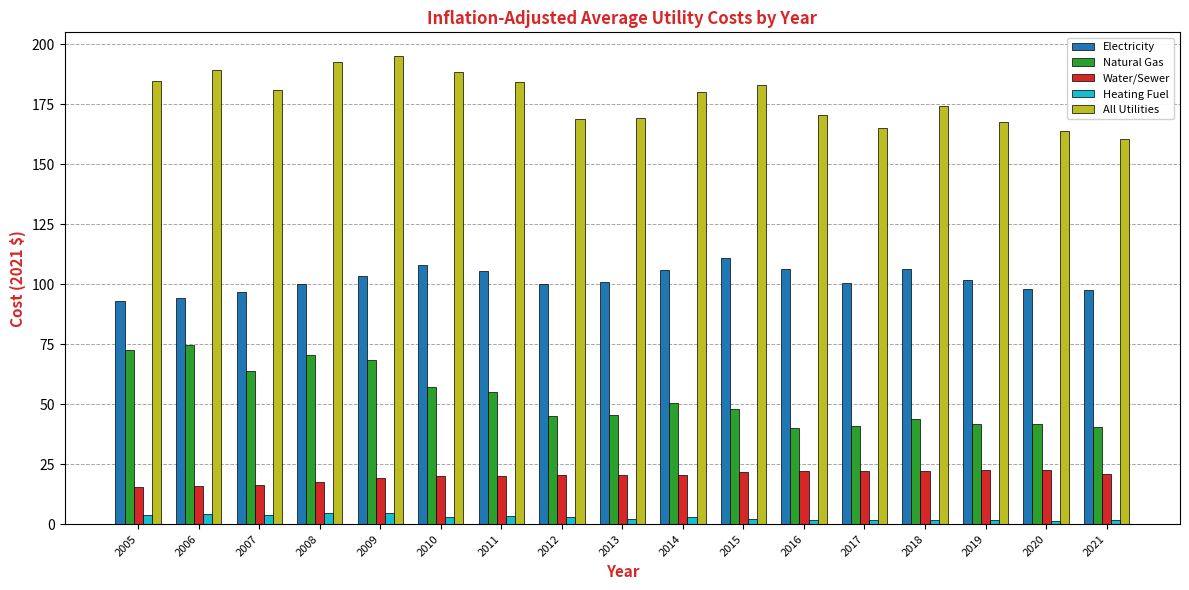

What is the highest value of the Water/Sewer series?

22.7